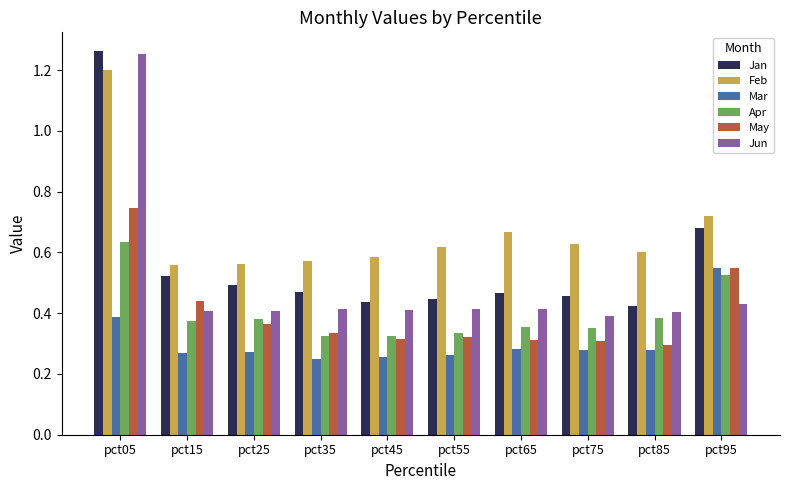

At pct25, list the series in order from smallest to largest.

Mar, May, Apr, Jun, Jan, Feb